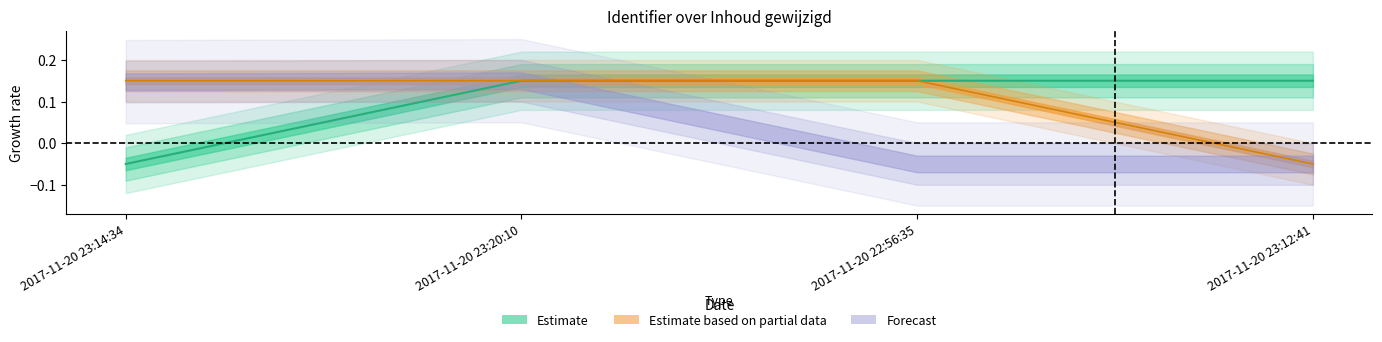

What is the difference between the maximum and minimum values in the Estimate series?

0.2